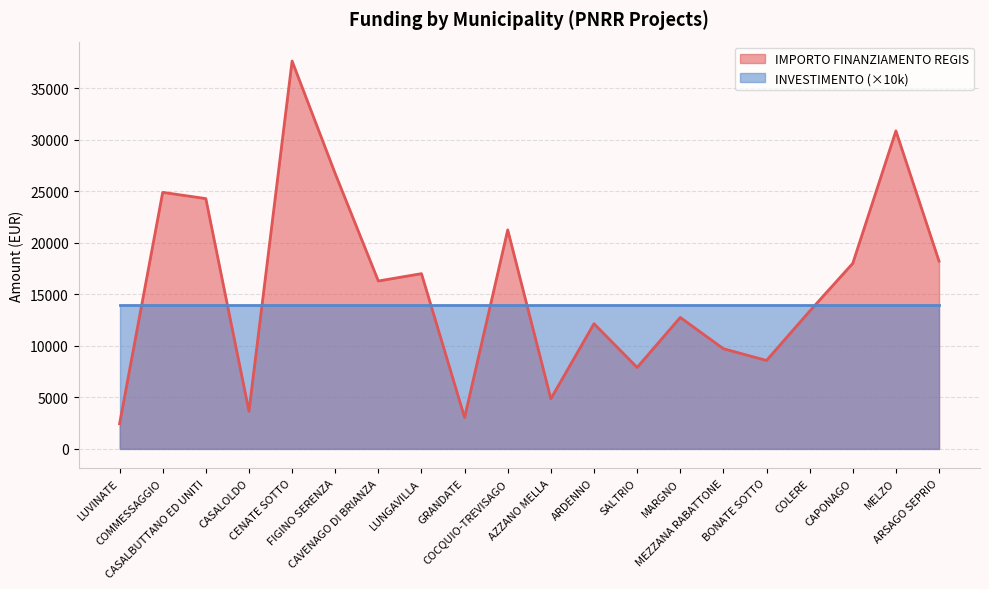

Rank the categories by value from lowest to highest.

LUVINATE, GRANDATE, CASALOLDO, AZZANO MELLA, SALTRIO, BONATE SOTTO, MEZZANA RABATTONE, ARDENNO, MARGNO, COLERE, CAVENAGO DI BRIANZA, LUNGAVILLA, CAPONAGO, ARSAGO SEPRIO, COCQUIO-TREVISAGO, CASALBUTTANO ED UNITI, COMMESSAGGIO, FIGINO SERENZA, MELZO, CENATE SOTTO